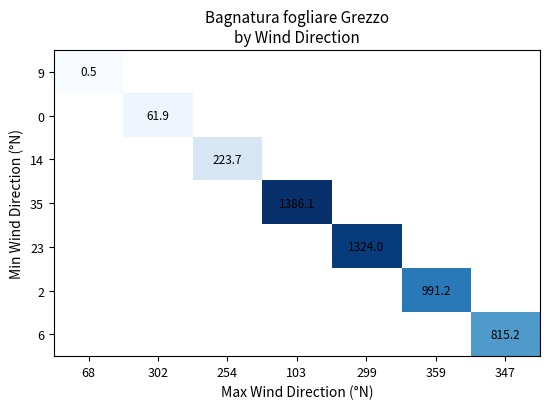

The value of 23 at 299 is 477.8. True or false?

False